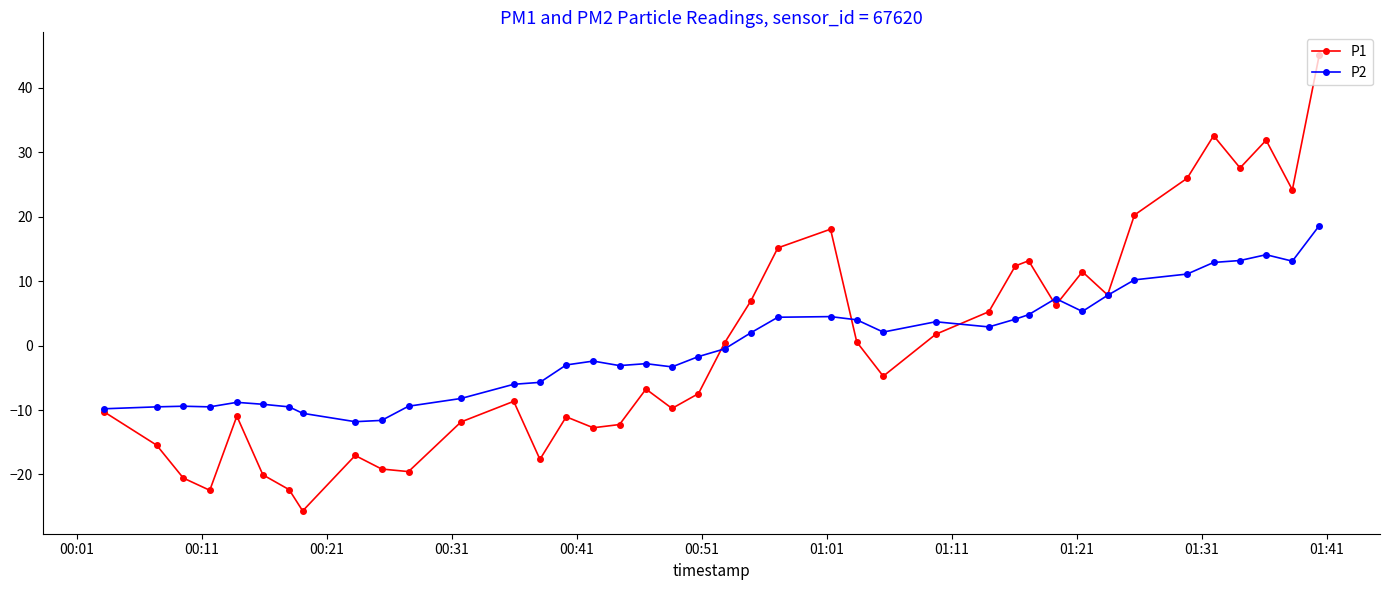

List the series in order of their peak value, lowest first.

P2, P1